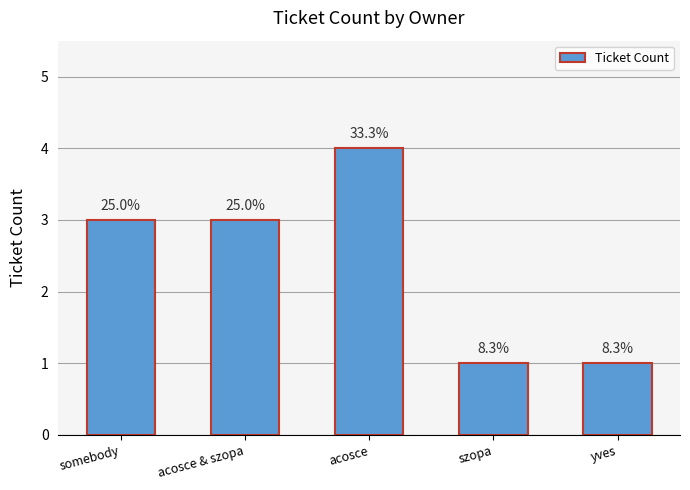

Are the bars horizontal?

No